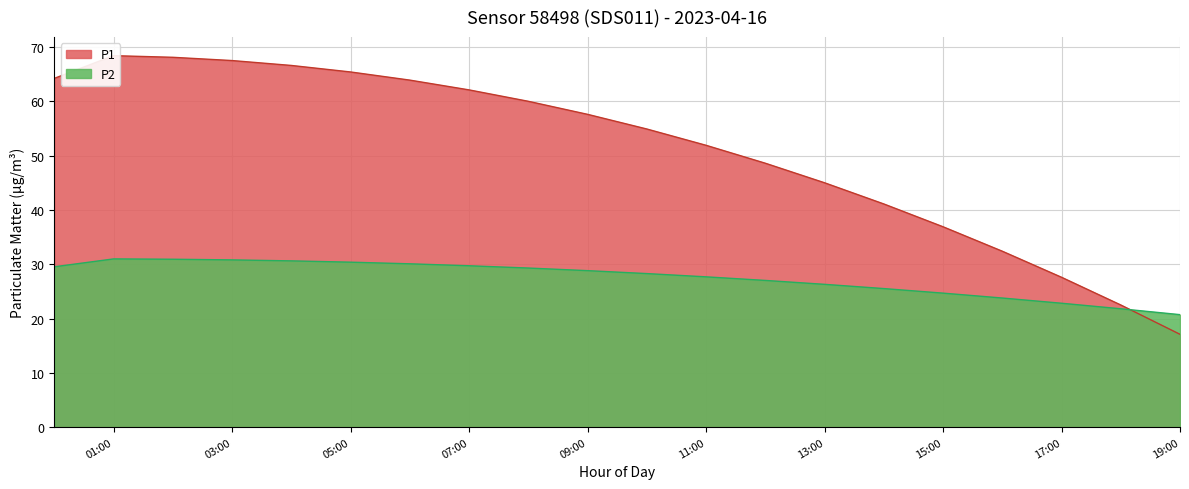

The P2 series shows 14.8 at 05:00. True or false?

False